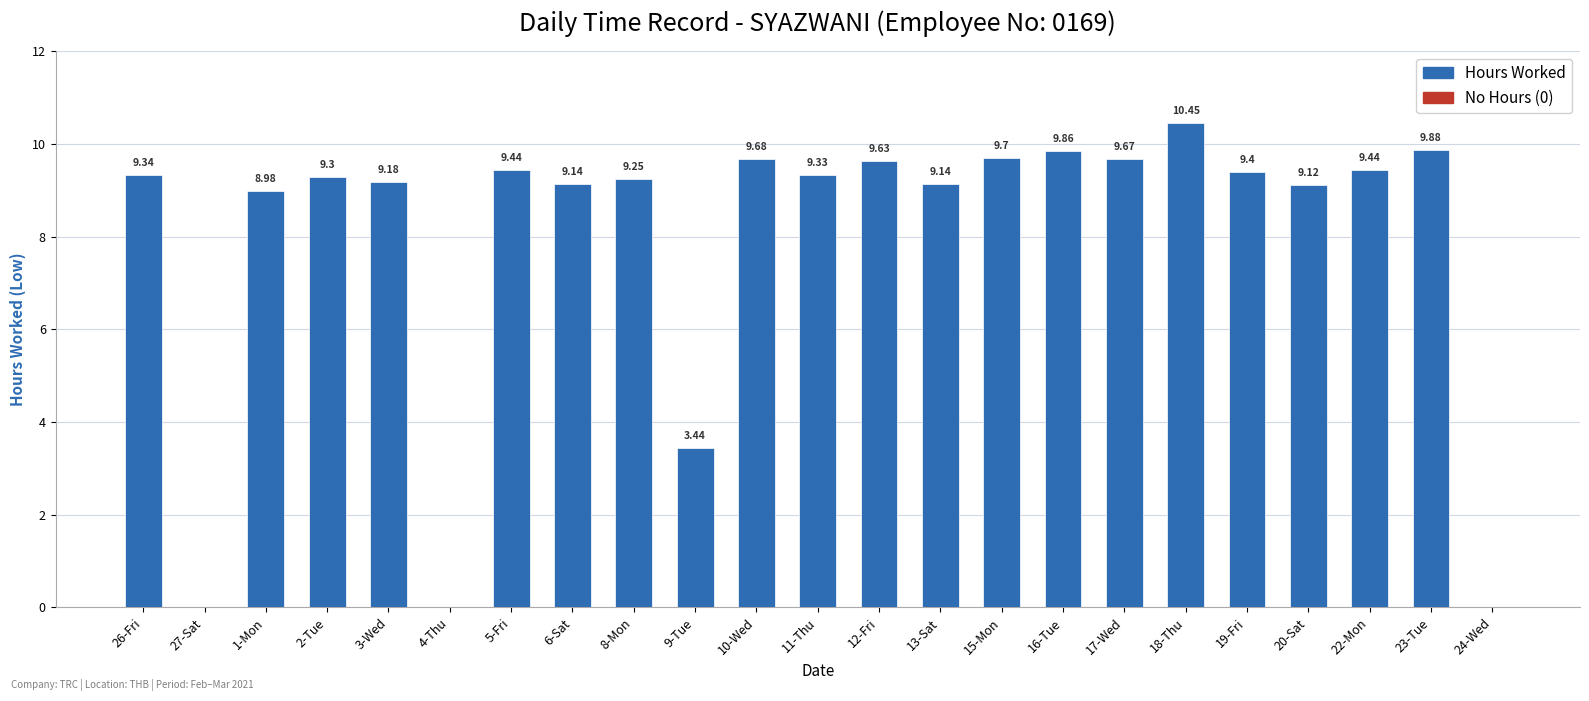

Between 2-Tue and 3-Wed, which is larger?

2-Tue